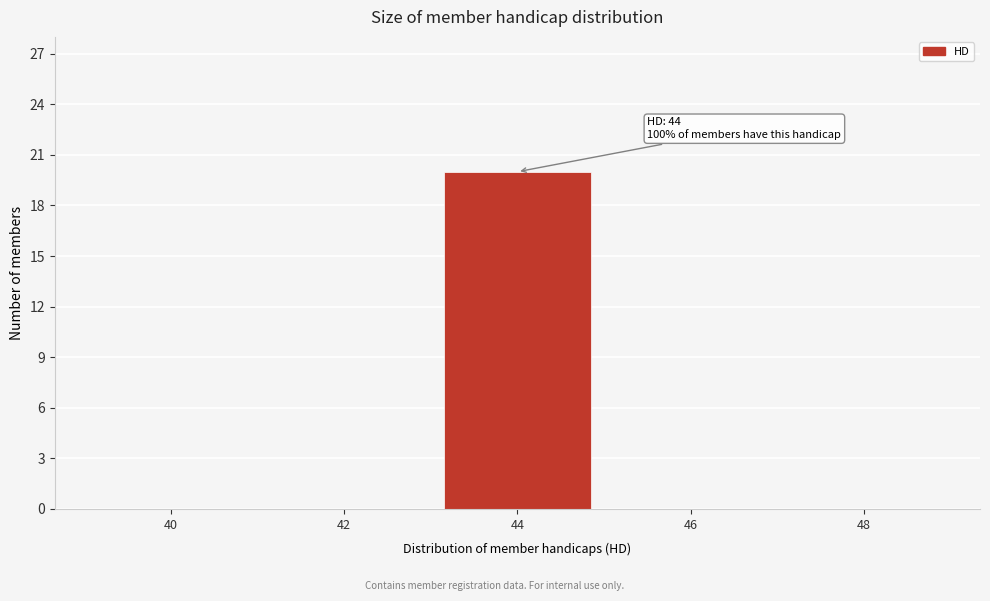

Reading left to right, what are all the values shown in this chart?

40=0	42=0	44=20	46=0	48=0